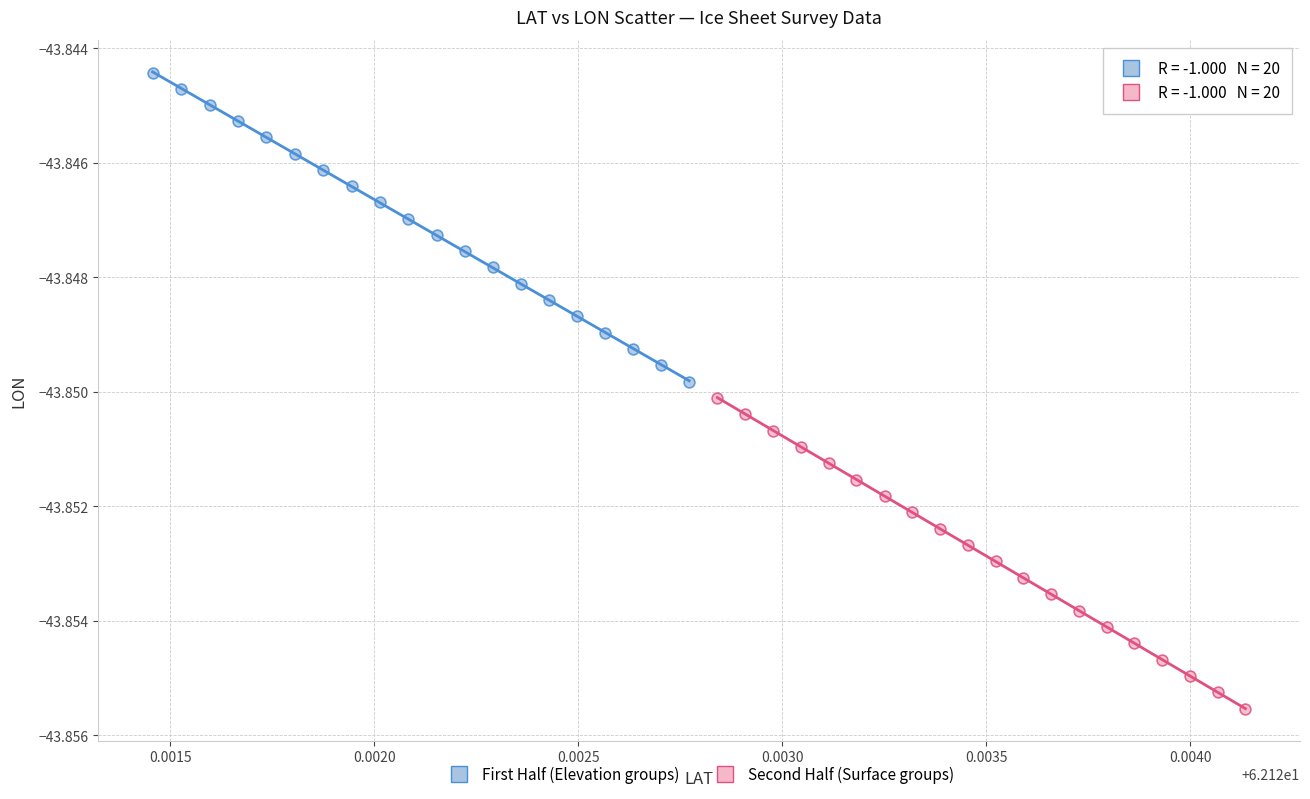

Which series contains the highest Y value?

First Half (Elevation groups)